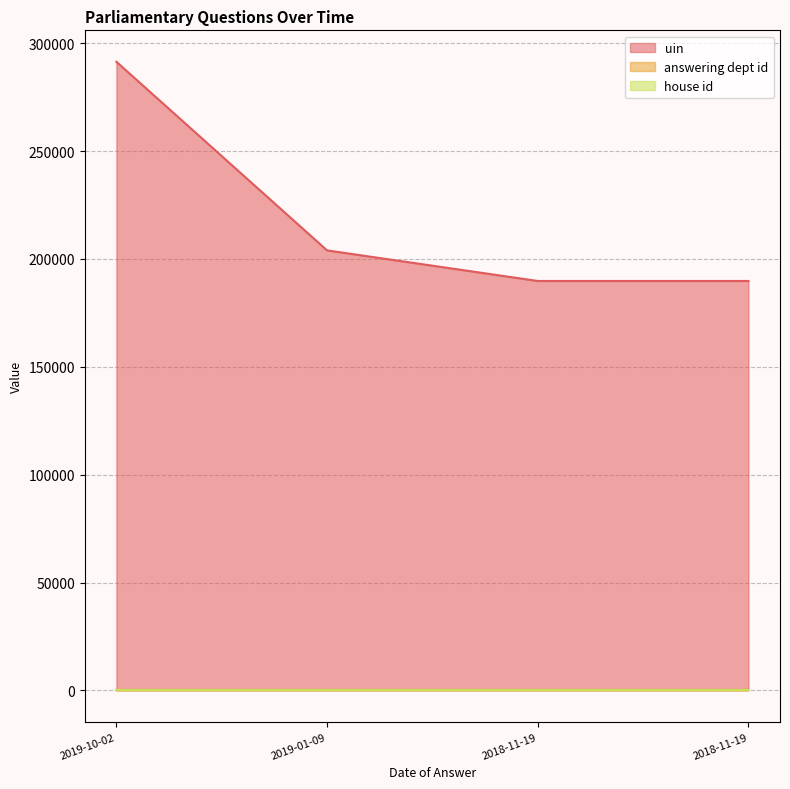

What is the sum of all answering dept id values?

40